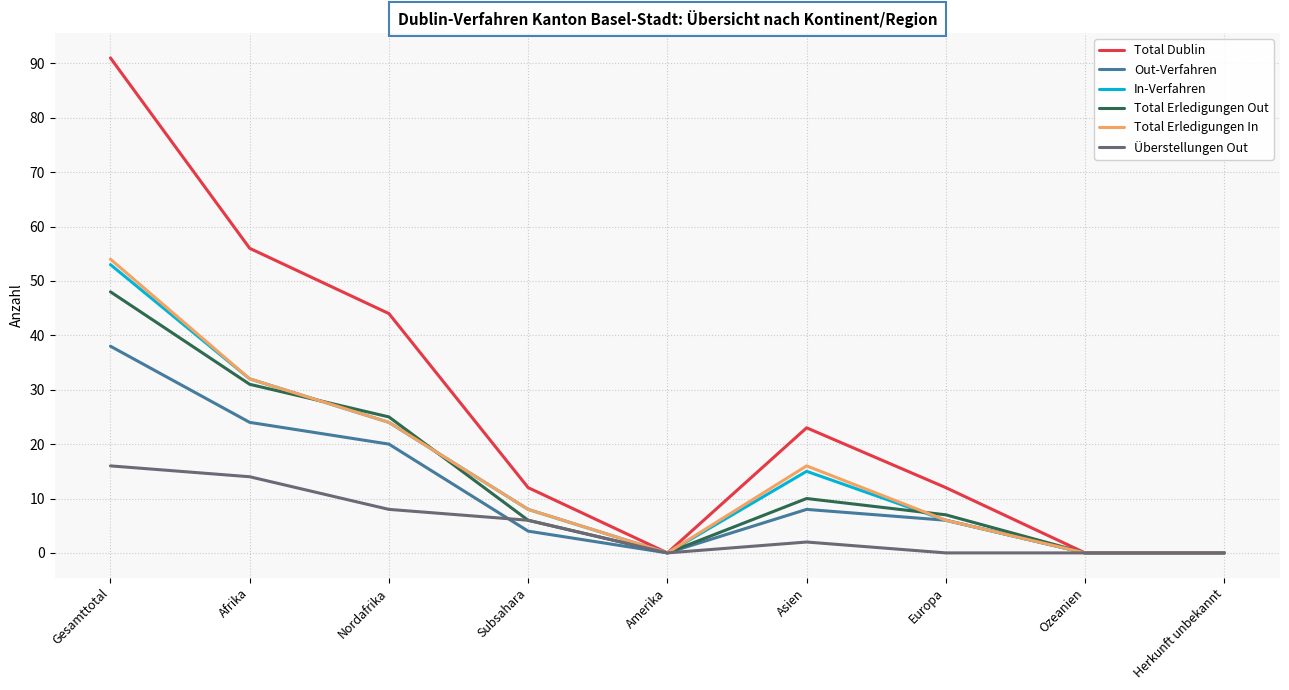

Which series has the largest total across all categories?

Total Dublin